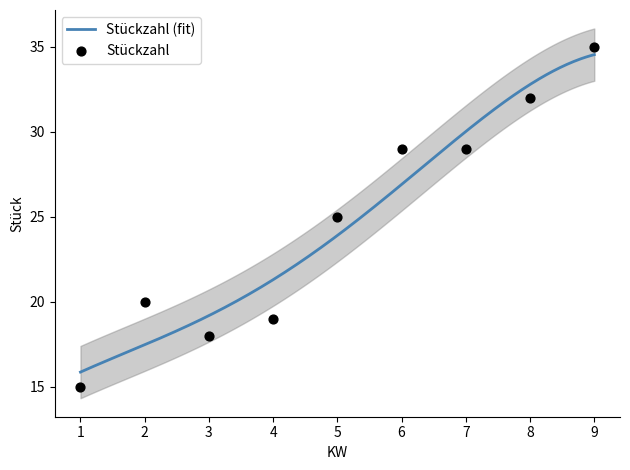

Between 4 and 3, which is larger?

4